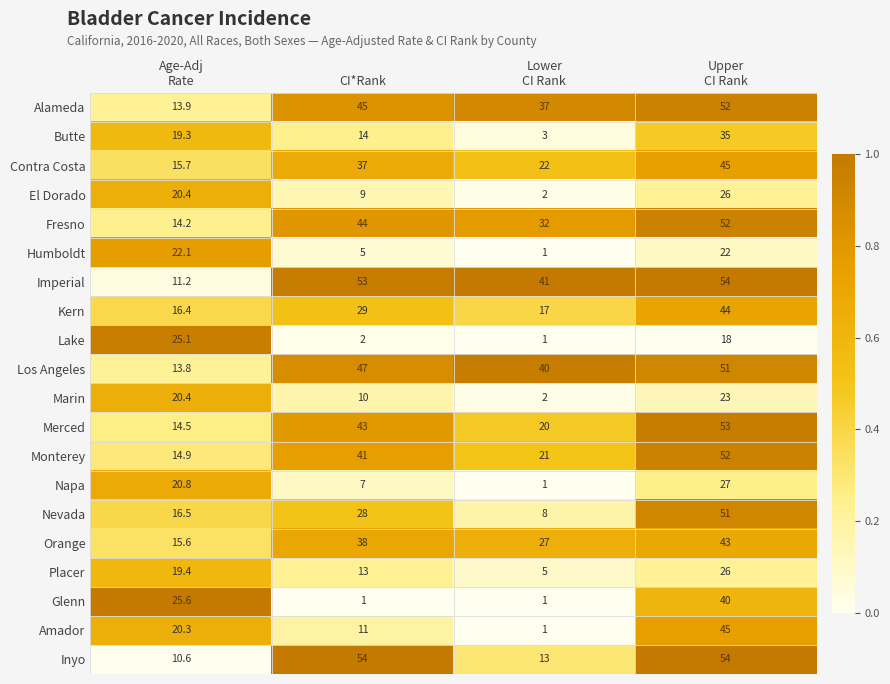

What is the difference between the second highest and minimum values in the Contra Costa series?

21.3